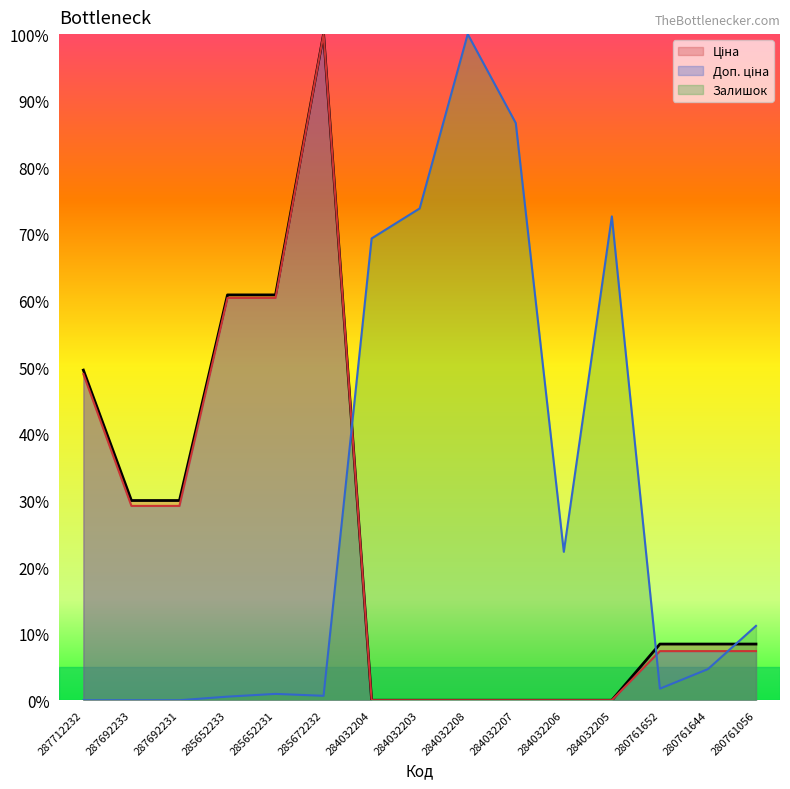

Is it true that Доп. ціна equals 0.0 at 284032203?

True